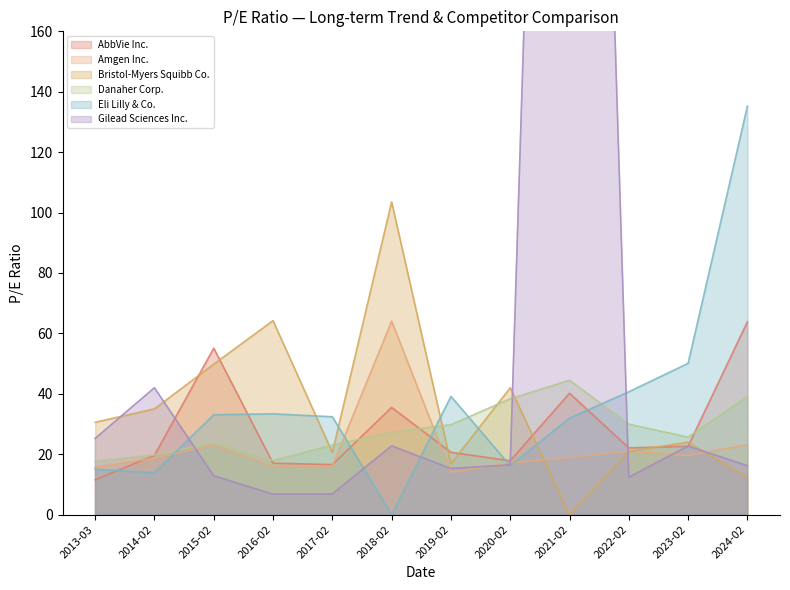

True or false: Bristol-Myers Squibb Co. has a value of 7.0 at 2024-02.

False